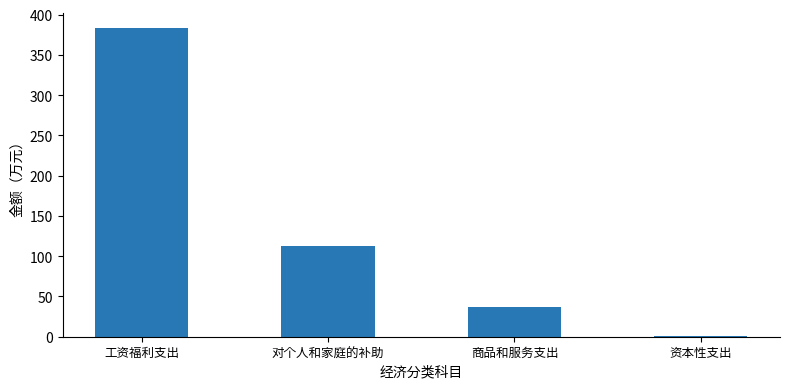

Which has a higher value, 对个人和家庭的补助 or 商品和服务支出?

对个人和家庭的补助